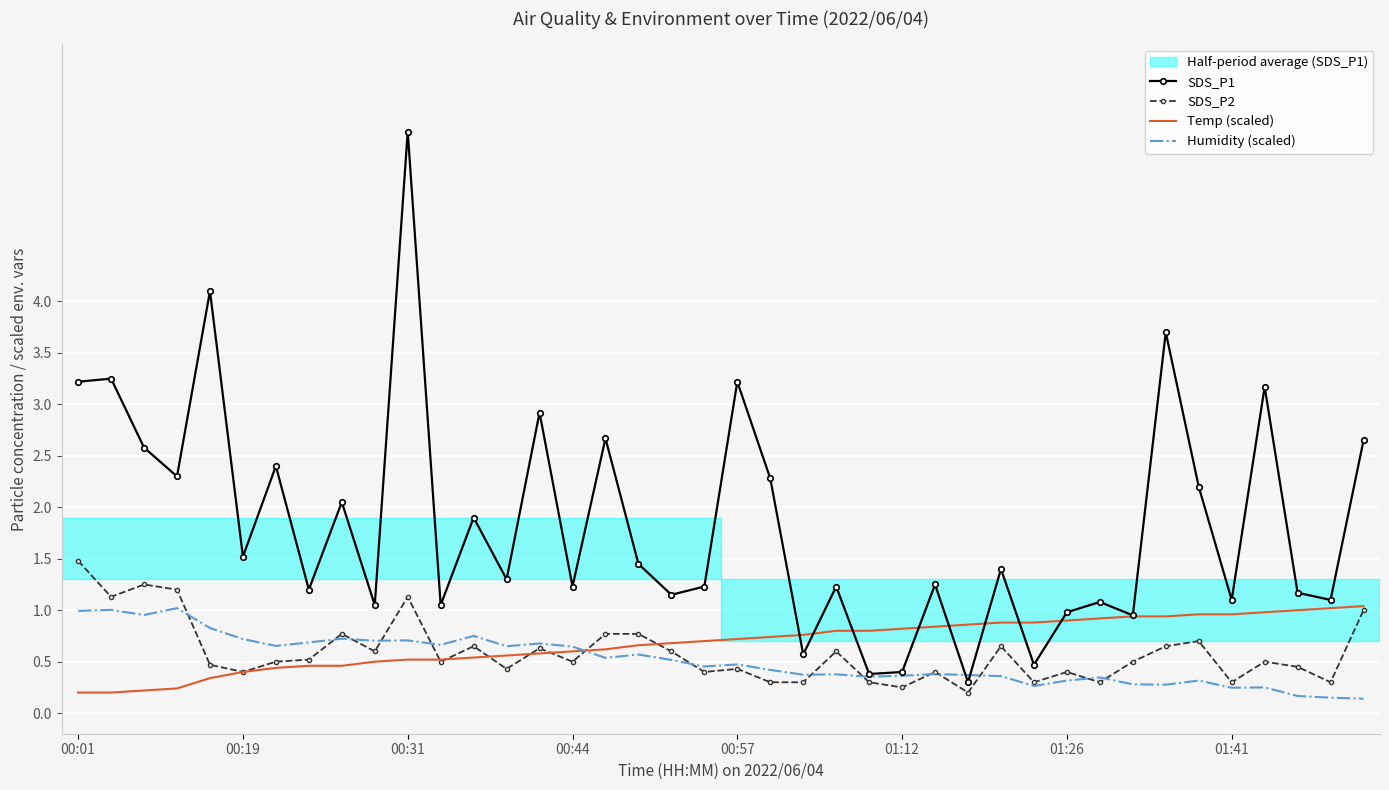

Which series has the widest spread of values?

SDS_P1